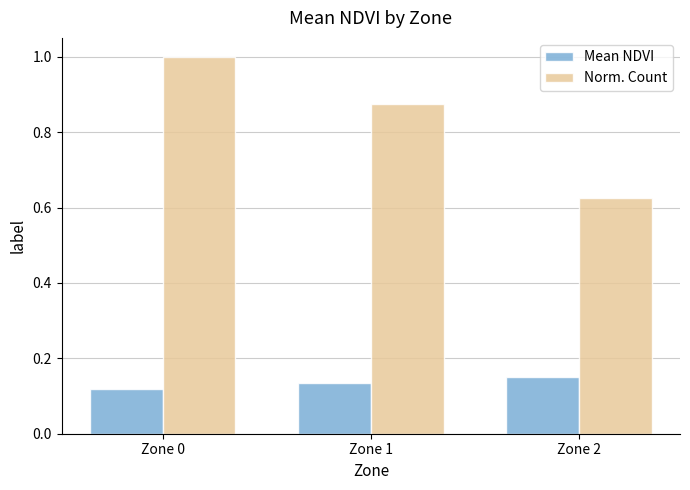

At which label does Mean NDVI reach its peak?

Zone 2